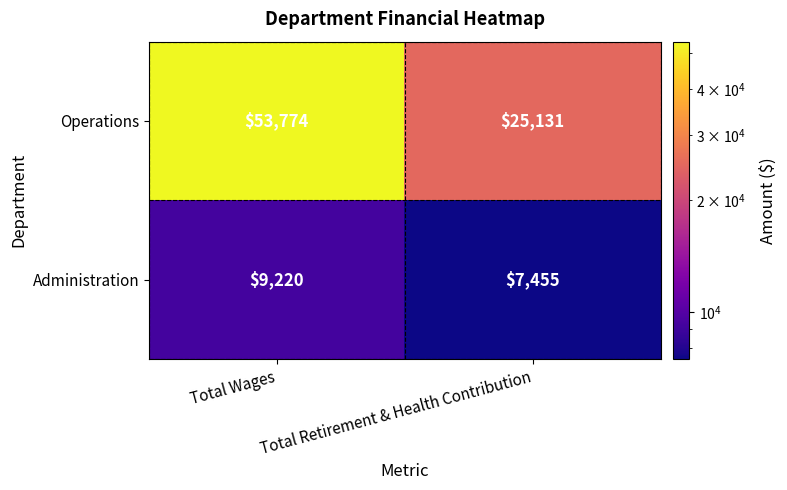

Read the Administration value at Total Retirement & Health Contribution, to the nearest 50.

7450